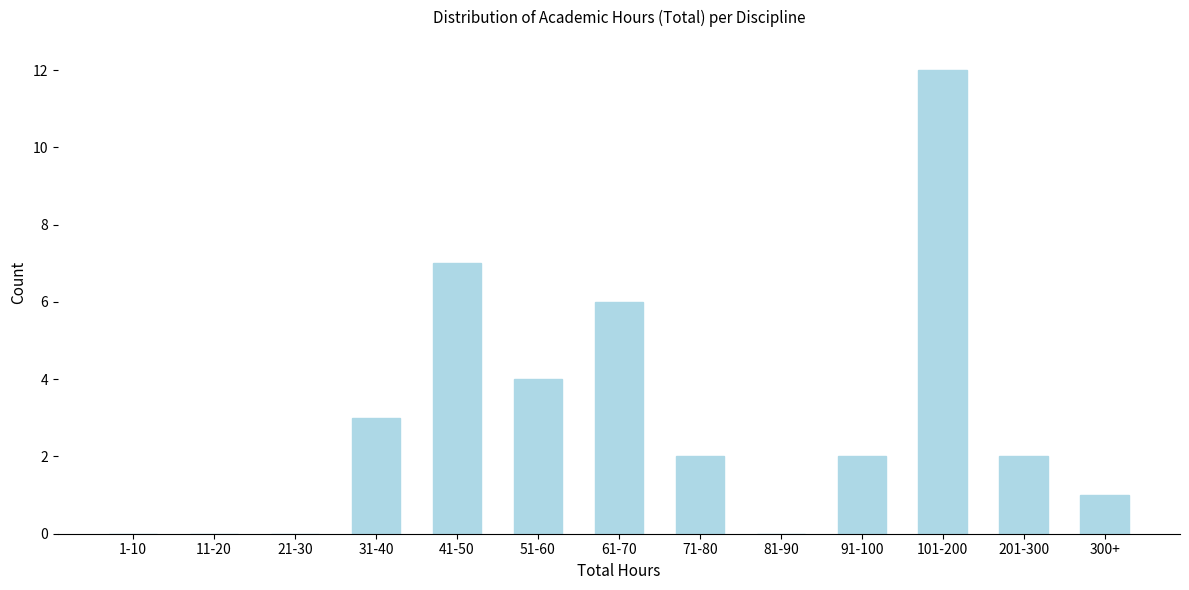

Reading left to right, what are all the values shown in this chart?

1-10=0	11-20=0	21-30=0	31-40=3	41-50=7	51-60=4	61-70=6	71-80=2	81-90=0	91-100=2	101-200=12	201-300=2	300+=1